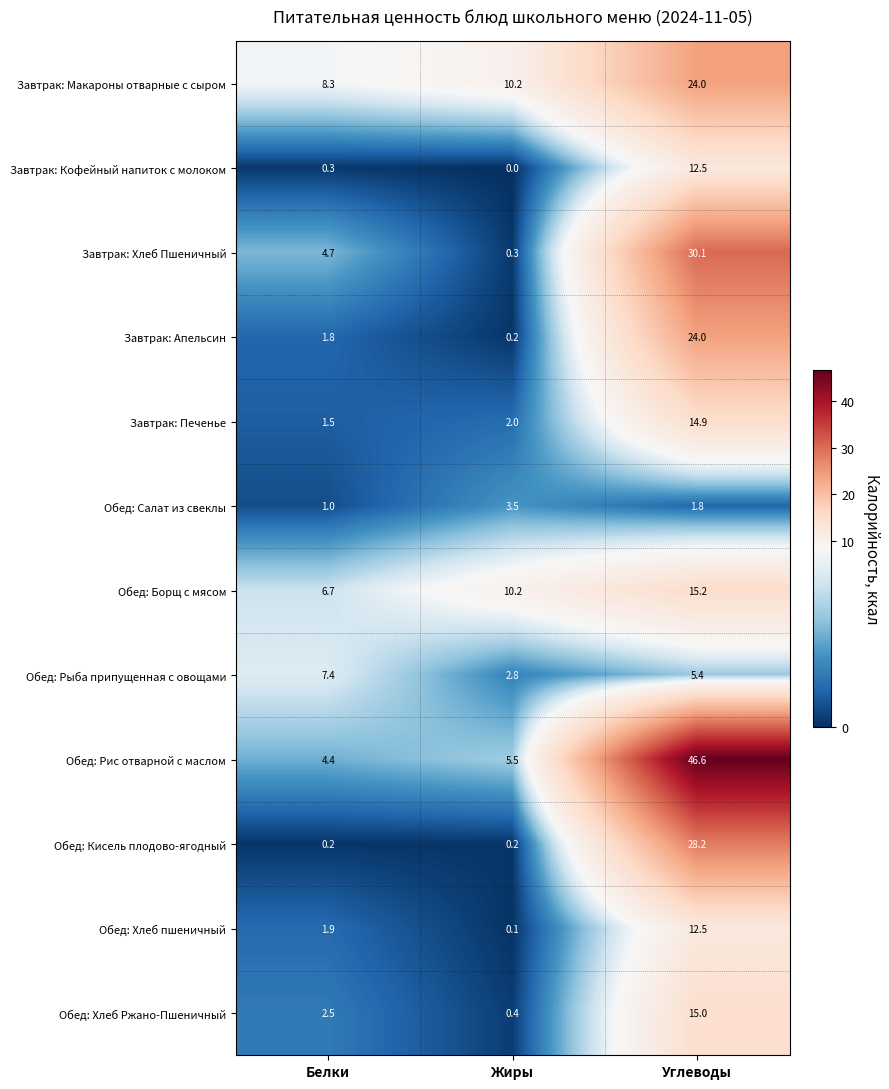

What is the greatest value displayed?

46.6